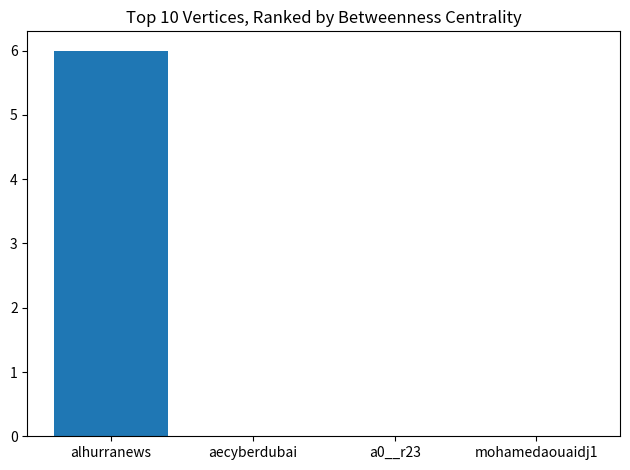

Does the chart contain stacked bars?

No